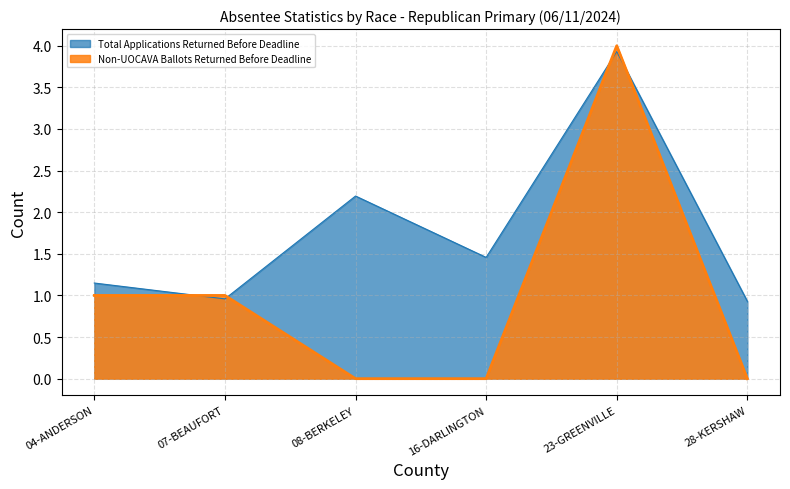

Where is Total Applications Returned Before Deadline nearest to the value 2?

08-BERKELEY